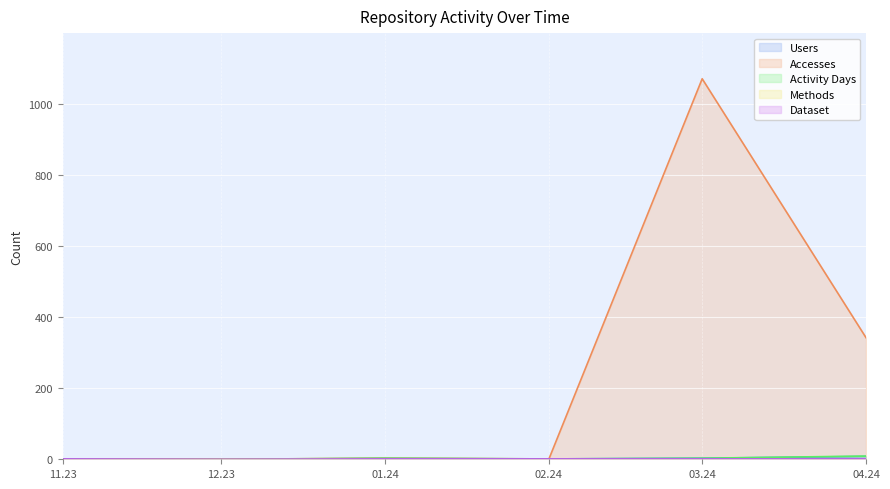

Between 02.24 and 03.24, which series saw the biggest shift?

Accesses